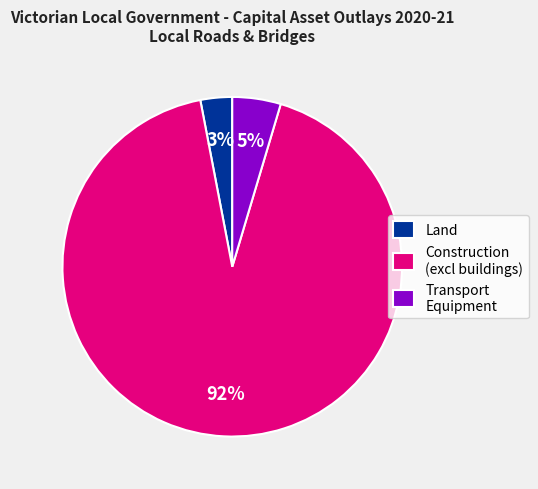

How many segments does this pie chart have?

3